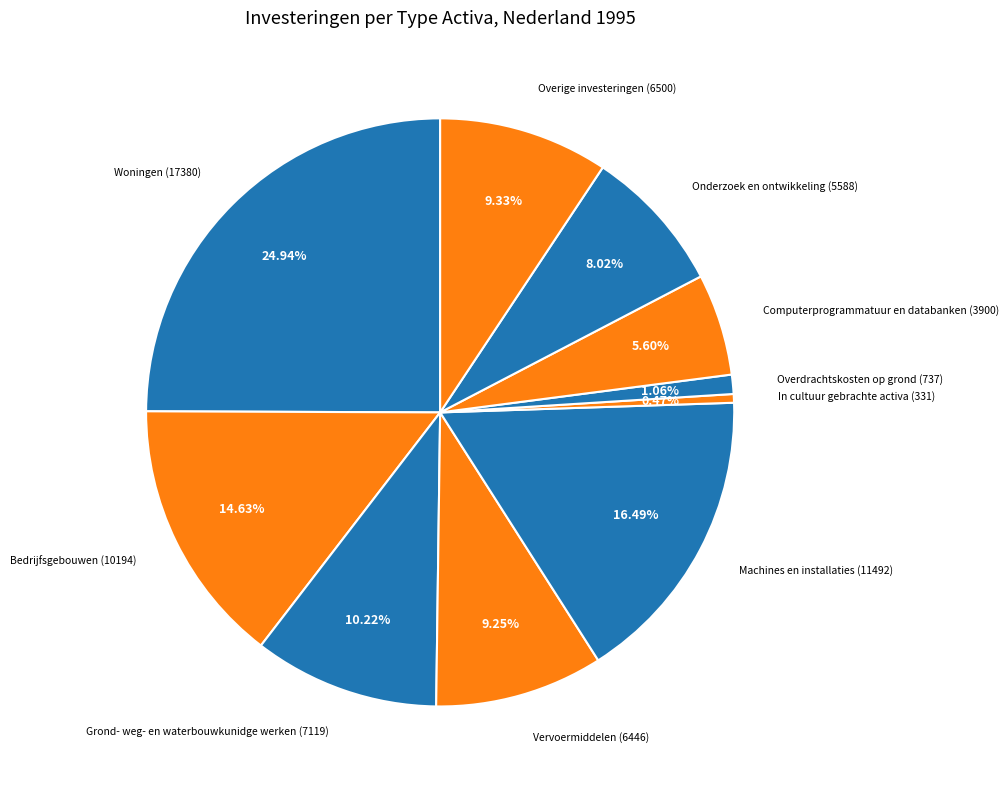

Count the number of slices in the pie.

10